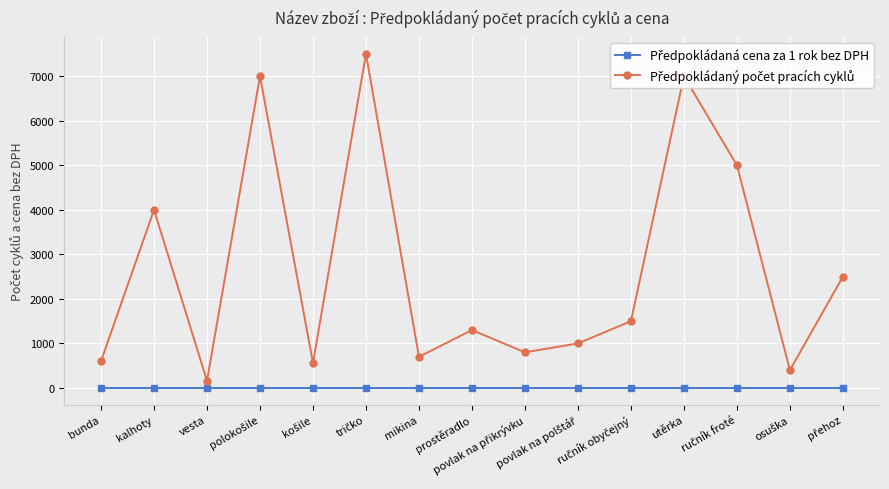

What is the label of the 12th point from the left?

utěrka